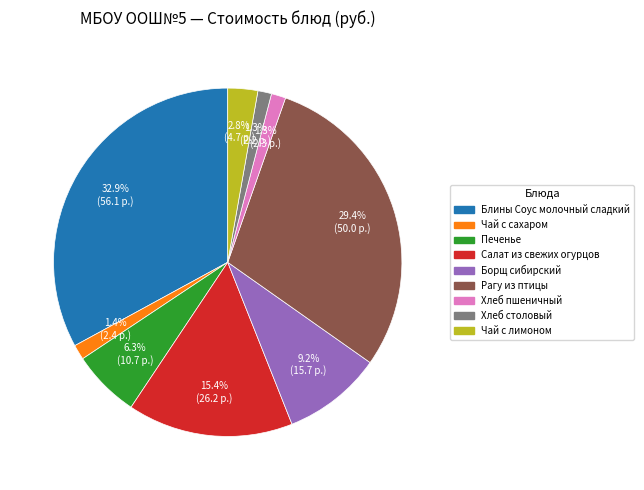

To the nearest percent, what is the difference between the largest and smallest slice percentages?

32%